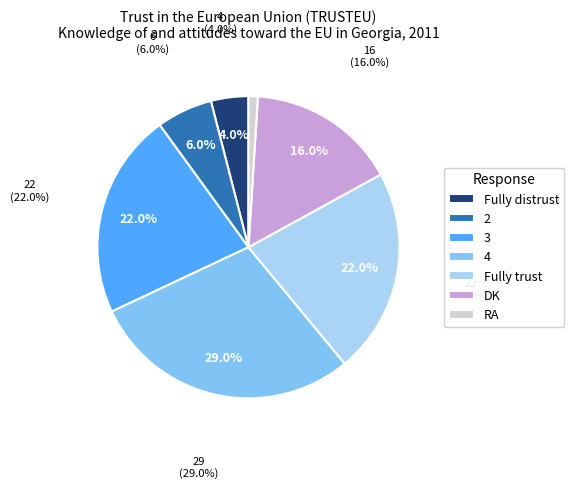

What is the largest slice in the pie chart?

4